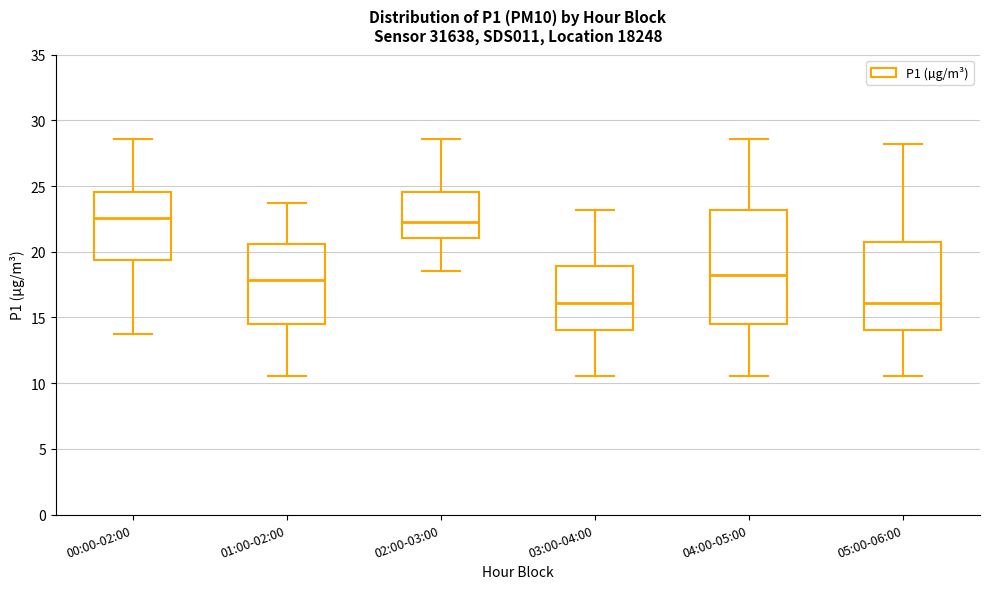

Reading left to right, read every box against the y-axis: the position of its median line, the range the box covers, and the ends of its whiskers. The values are not printed on the chart, so give them approximately, as read against the axis.

00:00-02:00: median 22.5, box 19.5 to 24.5, whiskers 14.0 to 28.5
01:00-02:00: median 18.0, box 14.5 to 20.5, whiskers 10.5 to 23.5
02:00-03:00: median 22.5, box 21.0 to 24.5, whiskers 18.5 to 28.5
03:00-04:00: median 16.0, box 14.0 to 19.0, whiskers 10.5 to 23.0
04:00-05:00: median 18.0, box 14.5 to 23.0, whiskers 10.5 to 28.5
05:00-06:00: median 16.0, box 14.0 to 21.0, whiskers 10.5 to 28.0